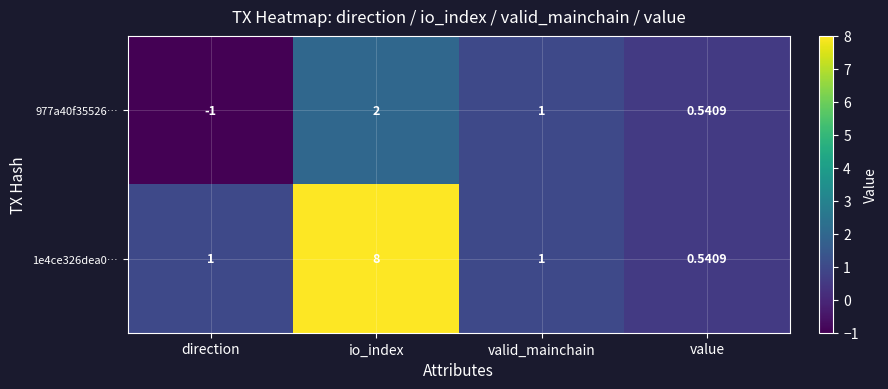

Is the value of 977a40f35526… at io_index greater than the value of 1e4ce326dea0… at io_index?

No